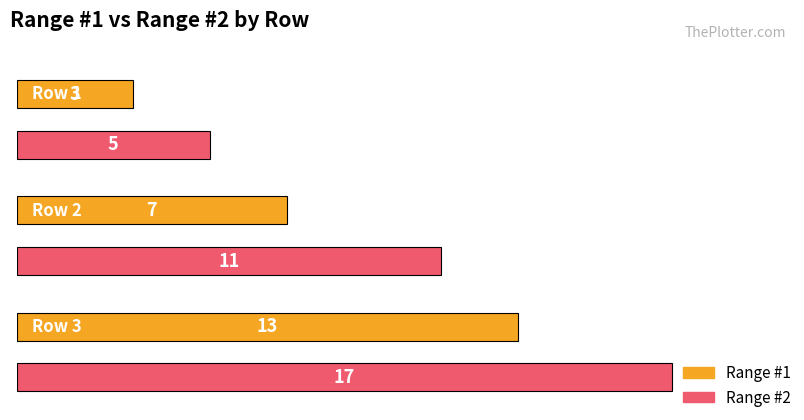

What is the difference between the maximum and minimum values in the Range #1 series?

10